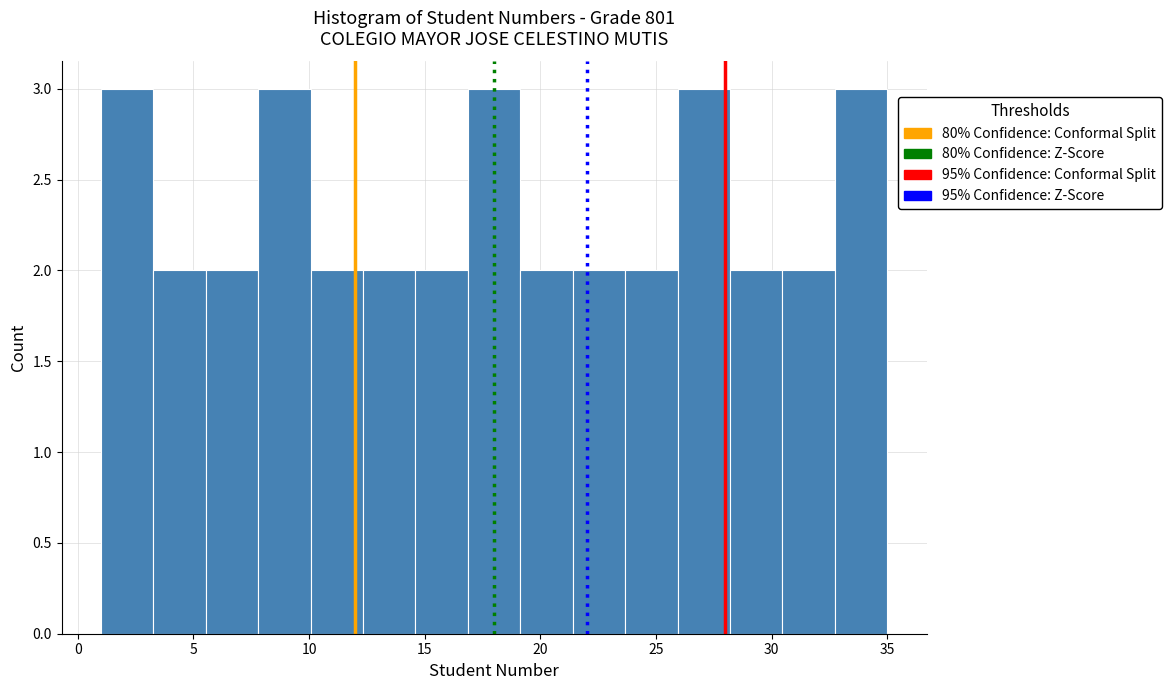

Reading left to right, transcribe this chart: for each bar, give the range it covers on the x-axis and its height. Neither the bar edges nor the heights are printed on the chart, so give them approximately, as read against the axes.

1.0 to 3.5: 3
3.5 to 5.5: 2
5.5 to 8.0: 2
8.0 to 10.0: 3
10.0 to 12.5: 2
12.5 to 14.5: 2
14.5 to 17.0: 2
17.0 to 19.0: 3
19.0 to 21.5: 2
21.5 to 23.5: 2
23.5 to 26.0: 2
26.0 to 28.0: 3
28.0 to 30.5: 2
30.5 to 32.5: 2
32.5 to 35.0: 3